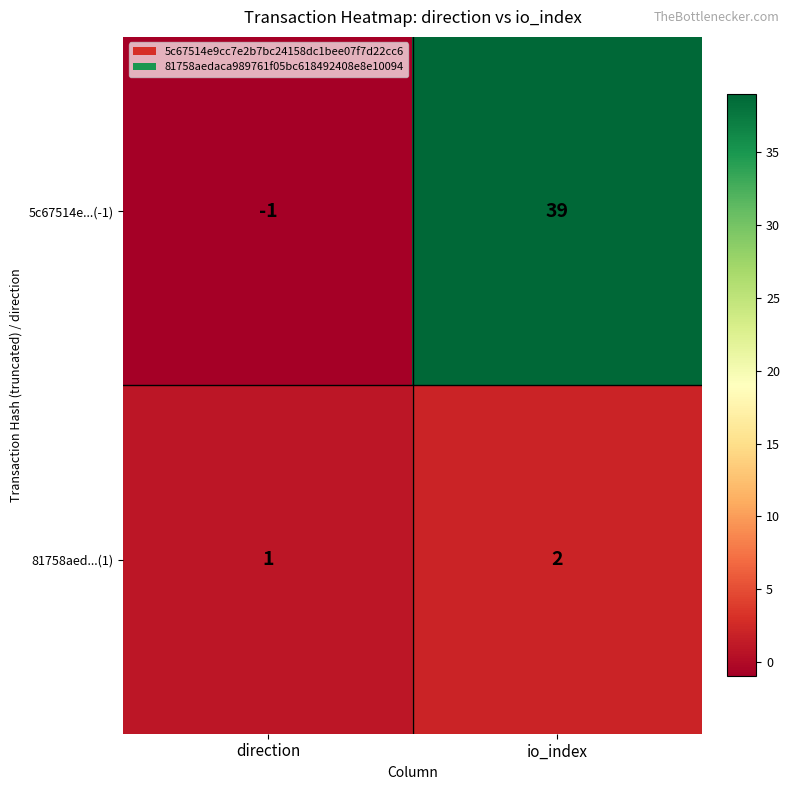

List the series in order of their overall mean, highest first.

5c67514e...(-1), 81758aed...(1)